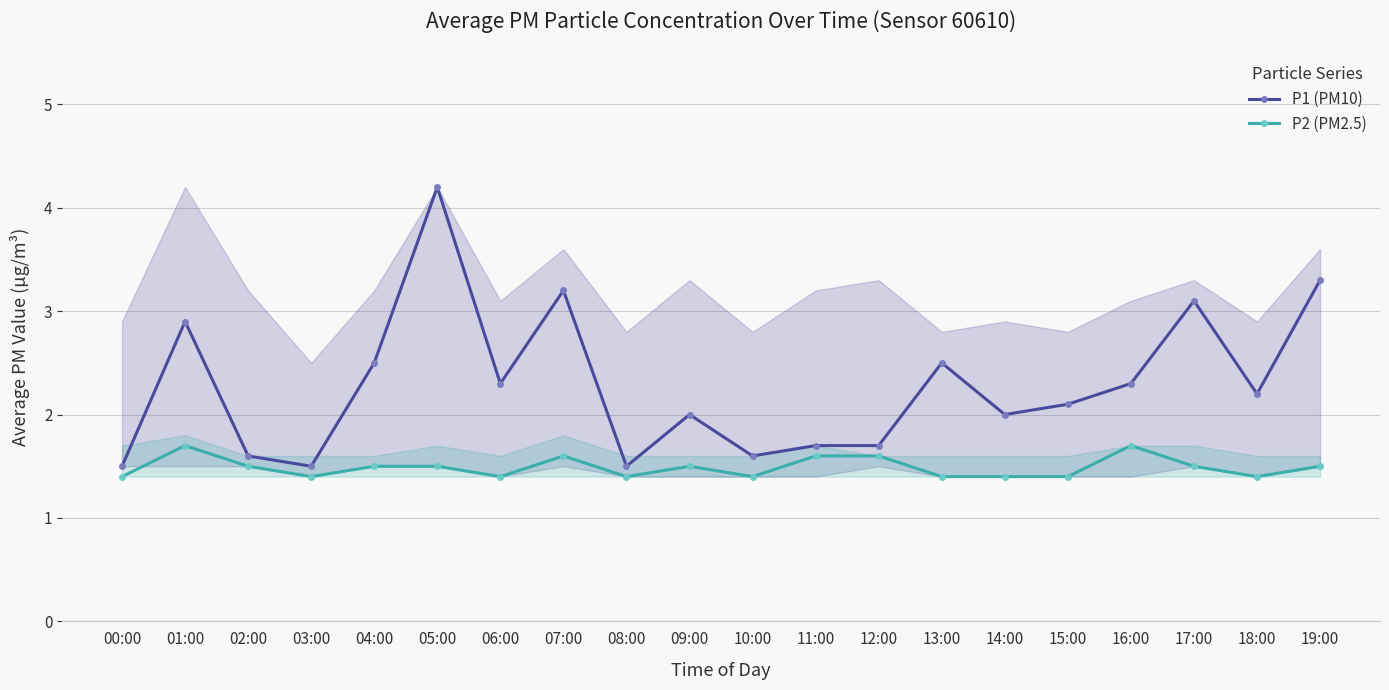

How many data points in P1 (PM10) are less than 2?

7